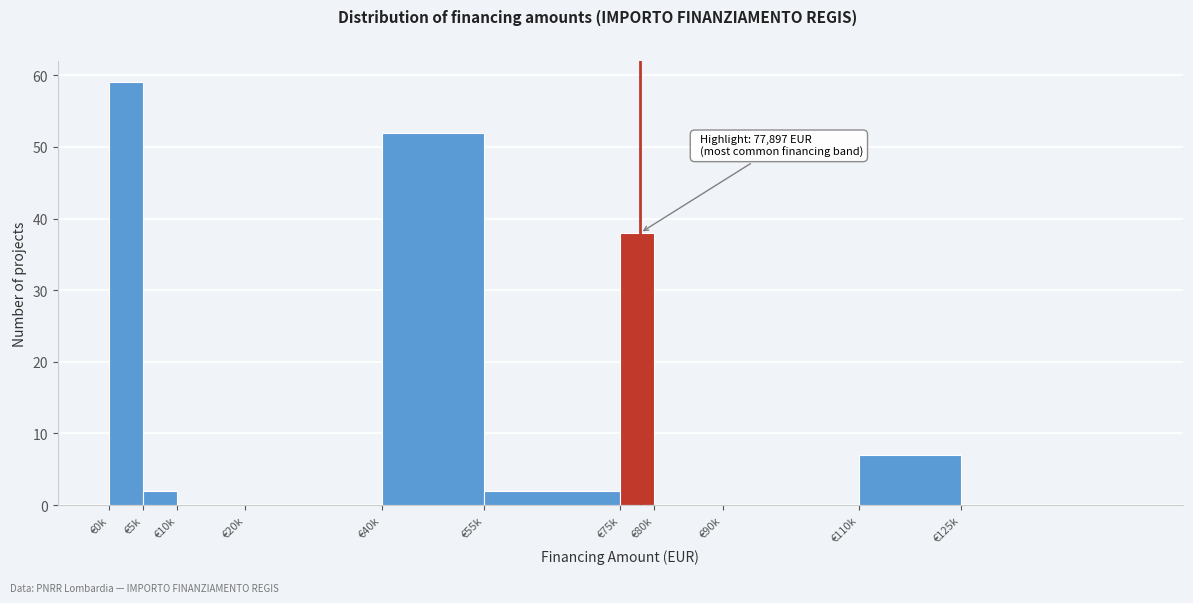

Reading left to right, what are all the values shown in this chart?

€0k=59	€5k=2	€10k=0	€20k=0	€40k=52	€55k=2	€75k=38	€80k=0	€90k=0	€110k=7	€125k=0